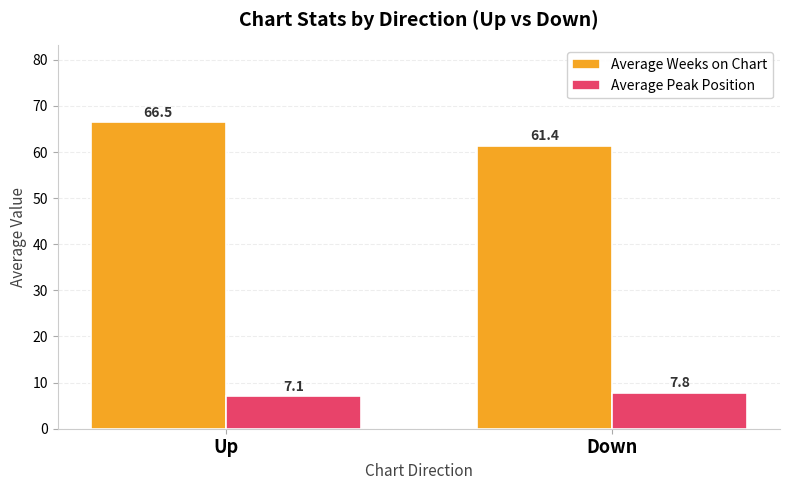

Which series has the largest range (max minus min)?

Average Weeks on Chart